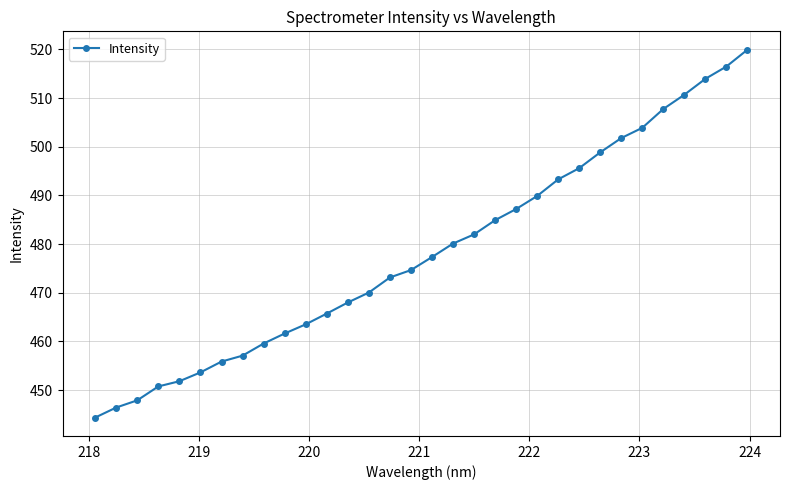

True or false: the data has more than 2 interior local peaks.

False